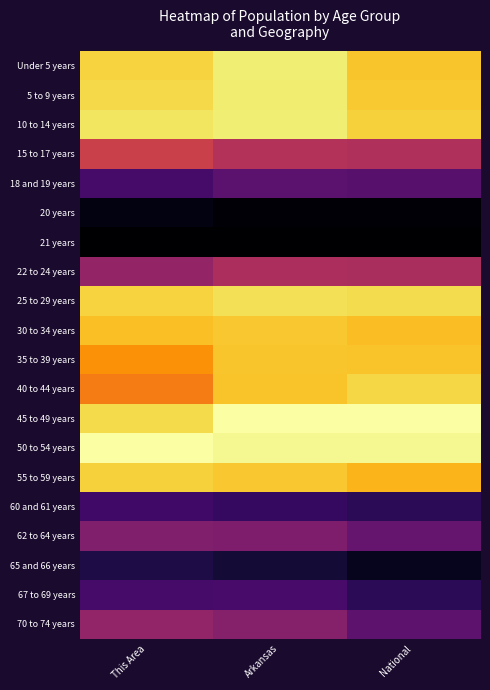

Reading left to right, extract all data points from this chart.

Under 5 years: This Area=0.9	Arkansas=1.0	National=0.9
5 to 9 years: This Area=0.9	Arkansas=0.9	National=0.9
10 to 14 years: This Area=0.9	Arkansas=1.0	National=0.9
15 to 17 years: This Area=0.5	Arkansas=0.5	National=0.5
18 and 19 years: This Area=0.2	Arkansas=0.3	National=0.3
20 years: This Area=0.0	Arkansas=0.0	National=0.0
21 years: This Area=0.0	Arkansas=0.0	National=0.0
22 to 24 years: This Area=0.4	Arkansas=0.5	National=0.5
25 to 29 years: This Area=0.9	Arkansas=0.9	National=0.9
30 to 34 years: This Area=0.9	Arkansas=0.9	National=0.9
35 to 39 years: This Area=0.8	Arkansas=0.9	National=0.9
40 to 44 years: This Area=0.7	Arkansas=0.9	National=0.9
45 to 49 years: This Area=0.9	Arkansas=1.0	National=1.0
50 to 54 years: This Area=1.0	Arkansas=1.0	National=1.0
55 to 59 years: This Area=0.9	Arkansas=0.9	National=0.8
60 and 61 years: This Area=0.2	Arkansas=0.2	National=0.2
62 to 64 years: This Area=0.4	Arkansas=0.3	National=0.3
65 and 66 years: This Area=0.1	Arkansas=0.1	National=0.1
67 to 69 years: This Area=0.2	Arkansas=0.2	National=0.2
70 to 74 years: This Area=0.4	Arkansas=0.4	National=0.3